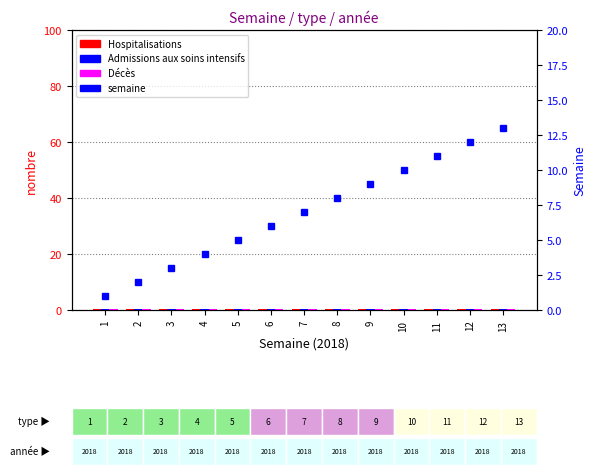

The value of Hospitalisations at 7 is 0.5. True or false?

True